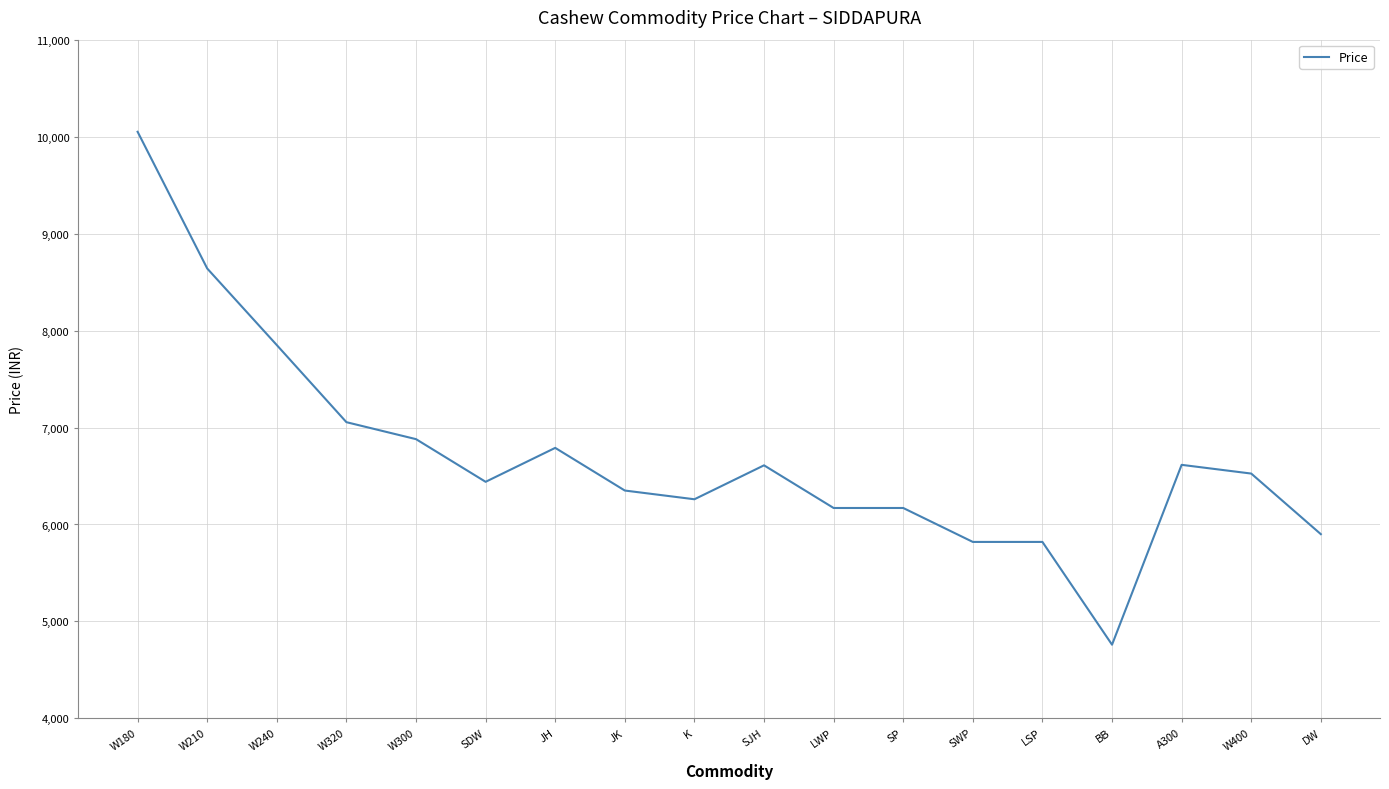

Which category has the lowest value across all series?

BB